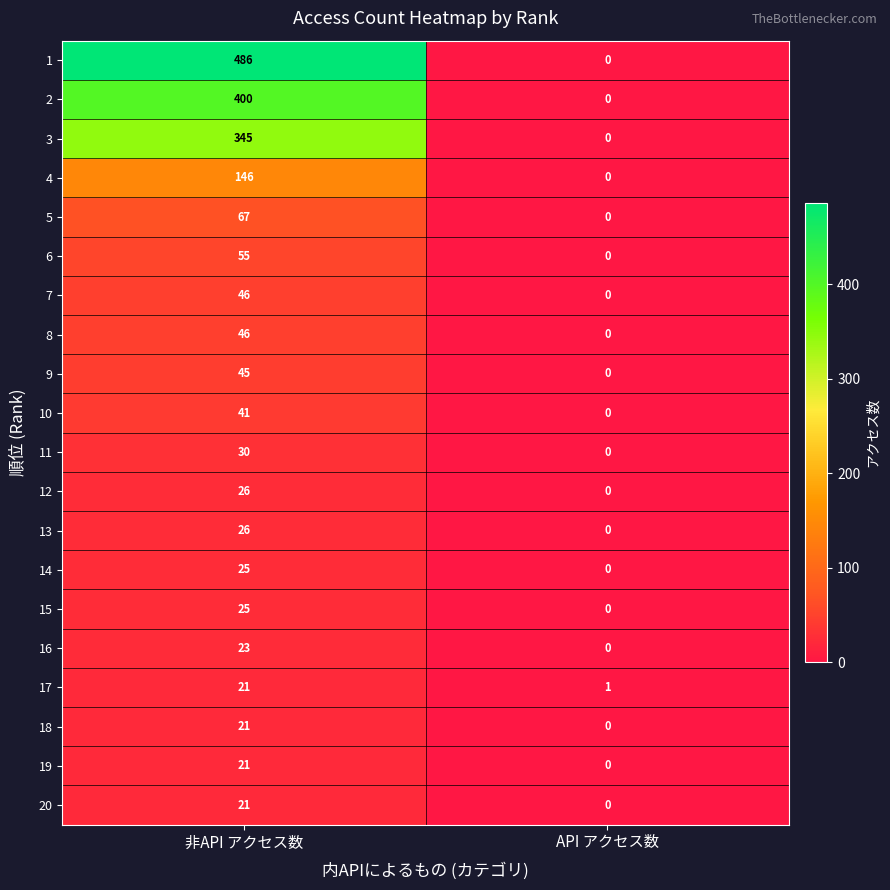

Which series has the largest range (max minus min)?

1